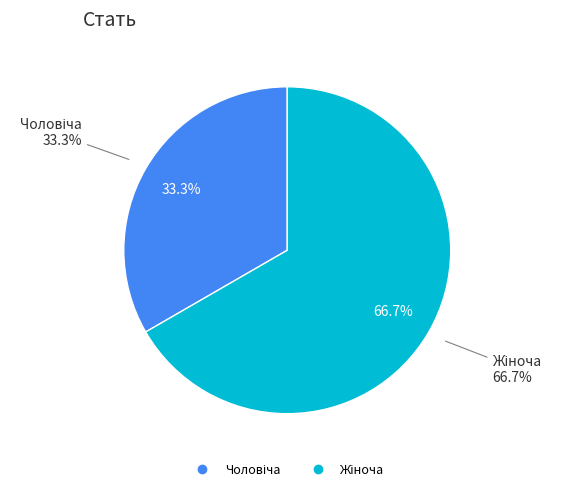

Which category has the smallest portion of the pie?

Чоловіча